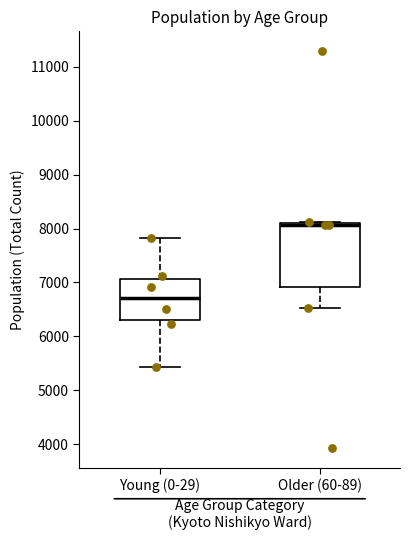

Reading left to right, transcribe this box plot: for each box, give where its median line is, the range the box spans, and where its two whiskers end, as read against the y-axis. The values are not printed on the chart, so give them approximately, as read against the axis.

Young (0-29): median 6700, box 6300 to 7100, whiskers 5400 to 7800
Older (60-89): median 8100 (just below the box's upper edge), box 6900 to 8100, whiskers 6500 to 8100